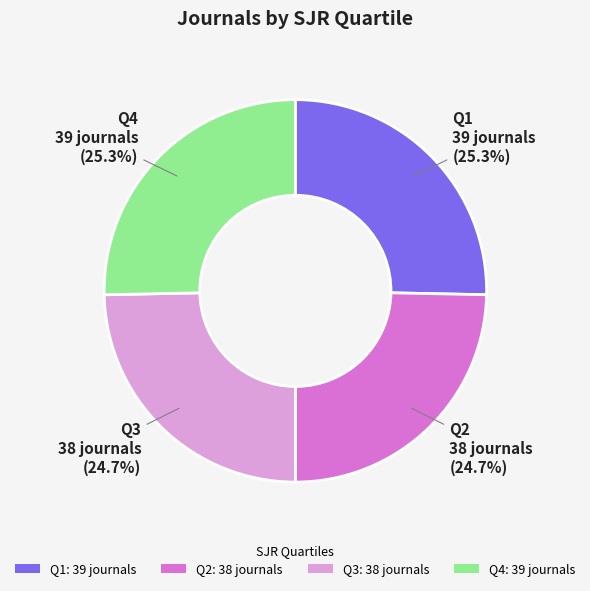

What is the total percentage of Q3 and Q4?

50.0%